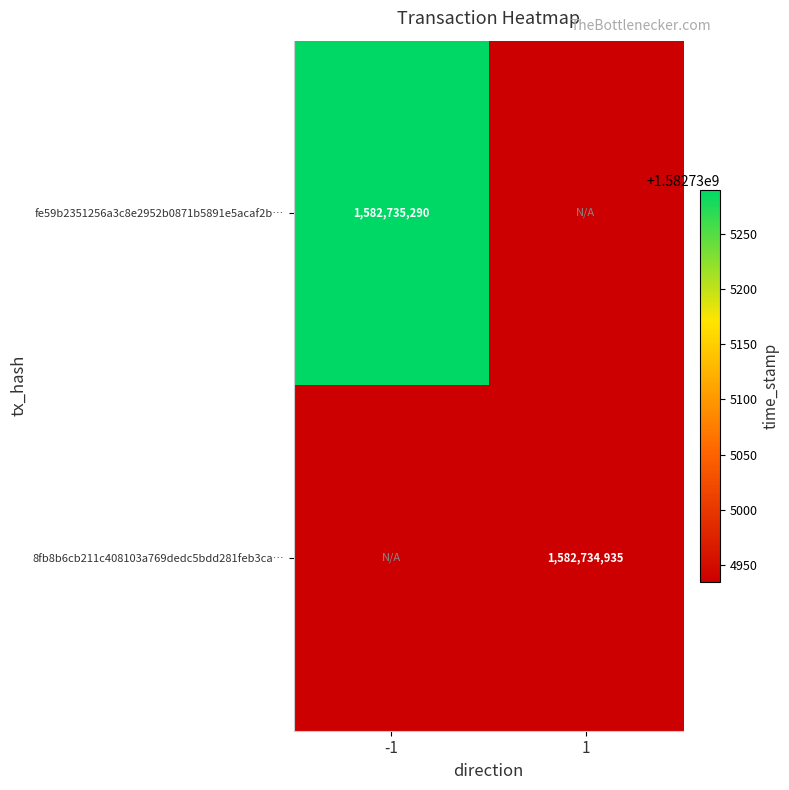

Between 0 and 1, which series saw the biggest shift?

fe59b2351256a3c8e2952b0871b5891e5acaf2b